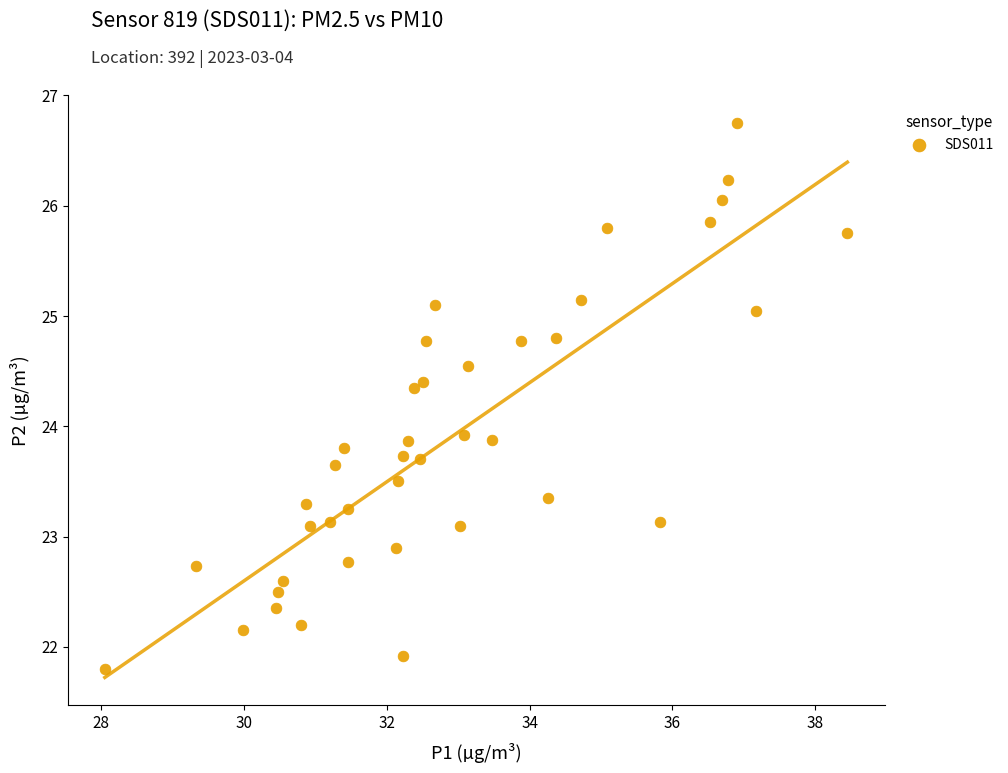

What is the range of X values (max minus min)?

10.4